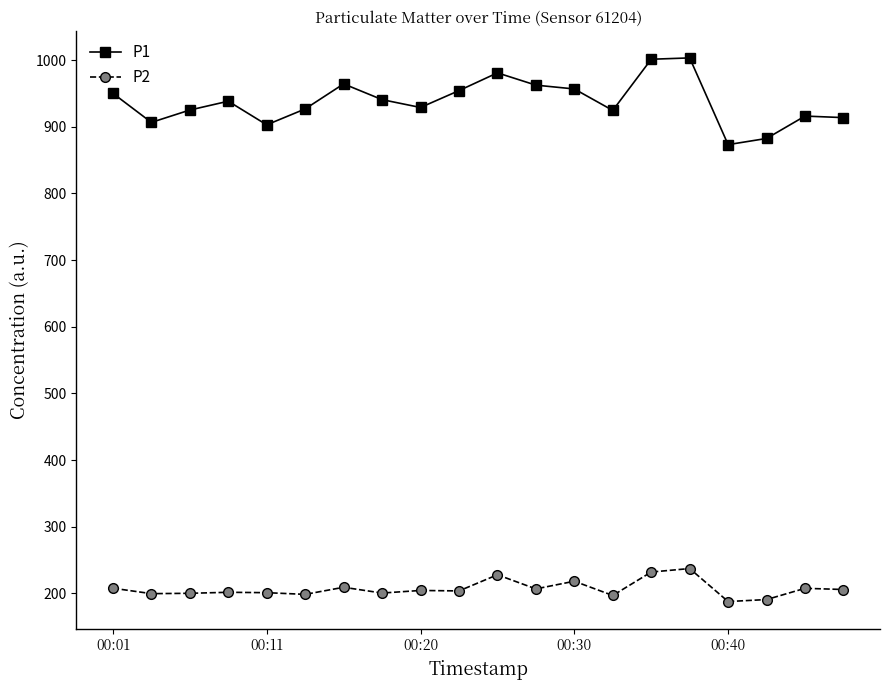

What is the value of the P2 point at the 6th from the left?

198.5